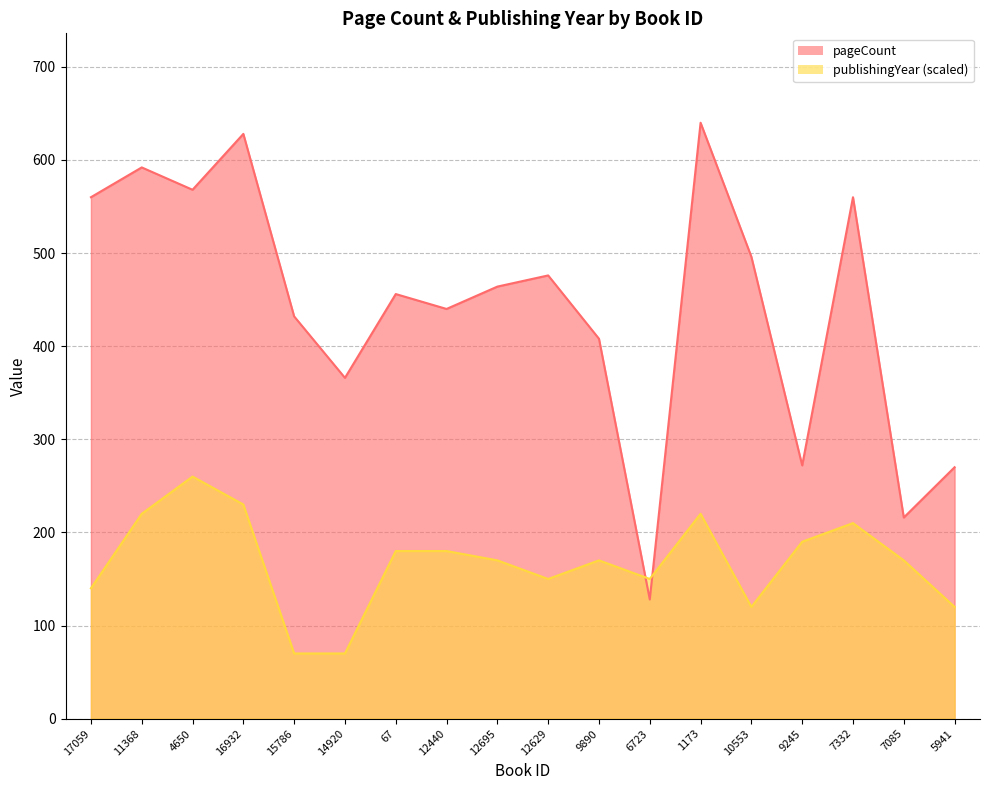

Reading right to left, extract all data points from this chart.

pageCount: 270	216	560	272	496	640	128	408	476	464	440	456	366	432	628	568	592	560
publishingYear: 120	170	210	190	120	220	150	170	150	170	180	180	70	70	230	260	220	140